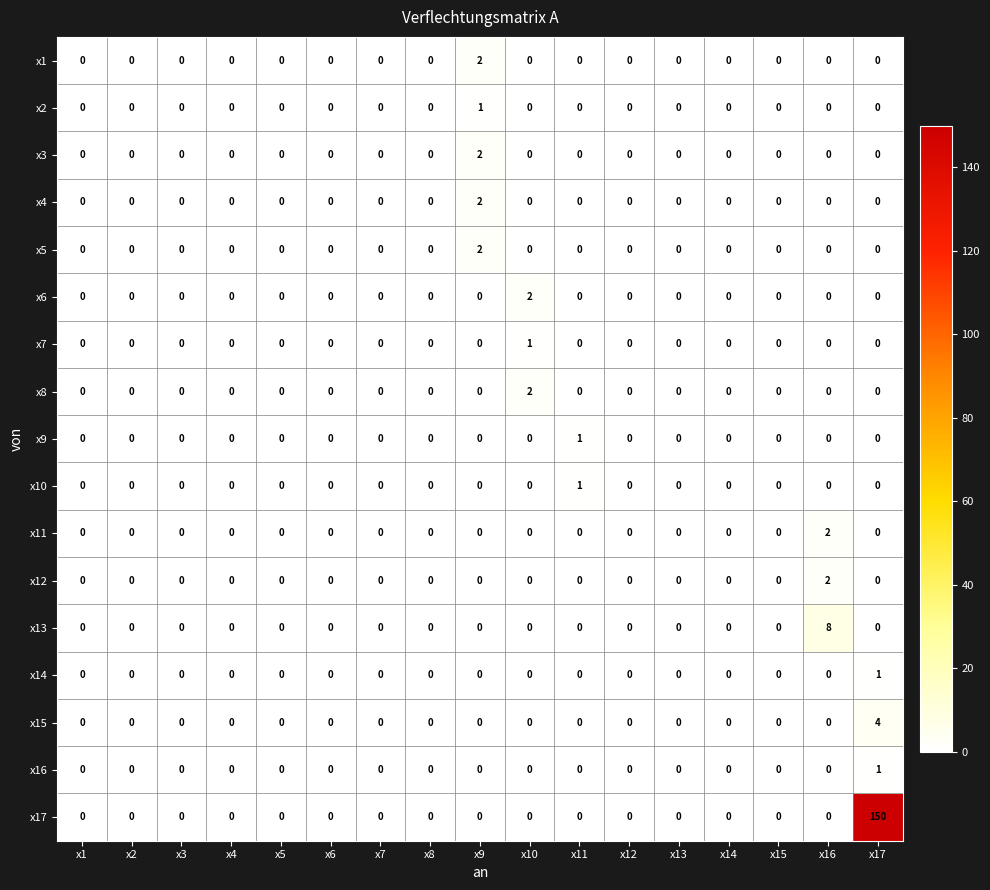

At which category does the chart reach its peak across all series?

x17